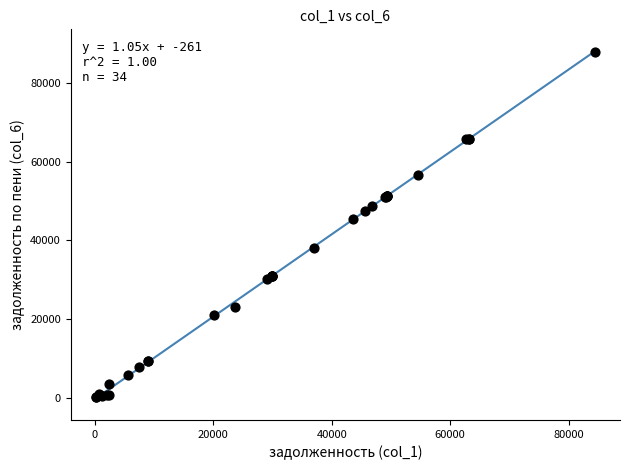

What Y value in the scatter plot is closest to 43987?

45527.5